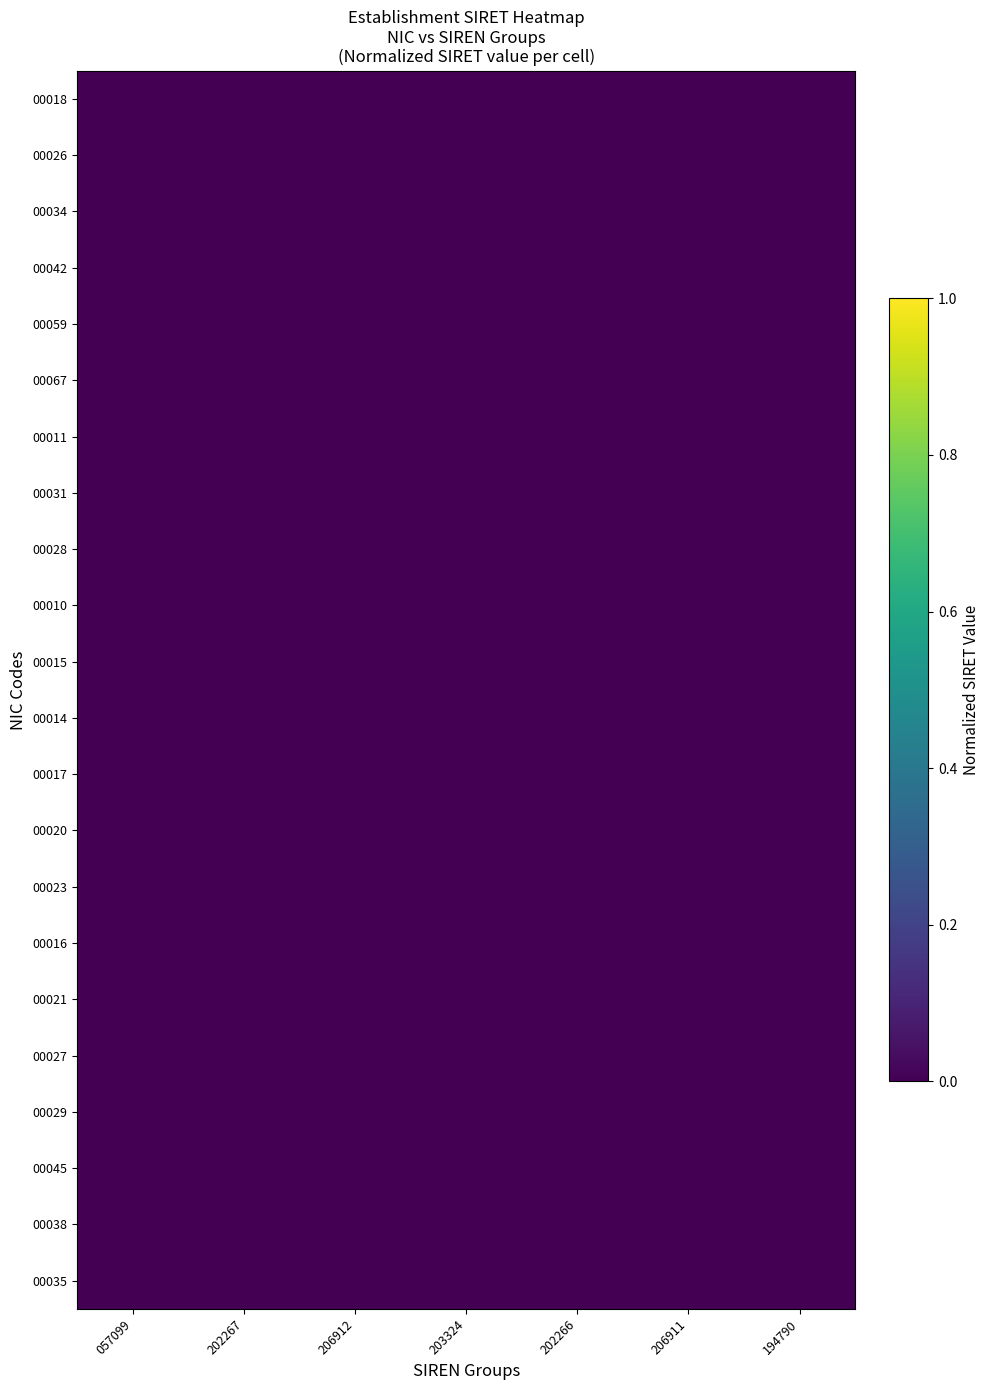

Which label corresponds to the largest value in the chart?

057099